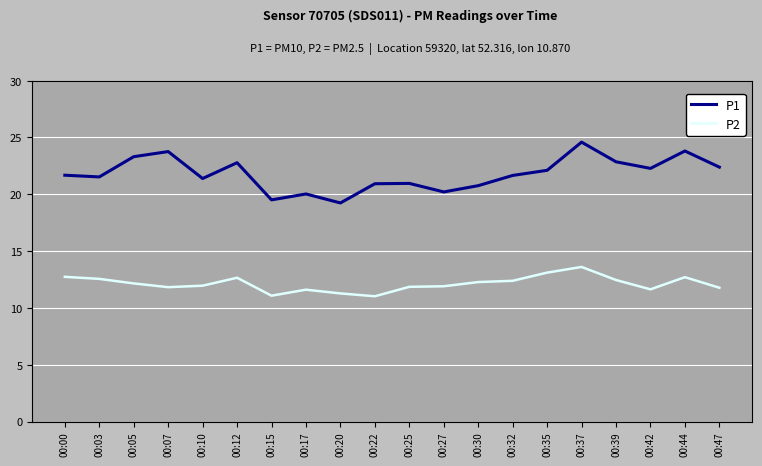

What is the difference between the P2 values at 00:47 and 00:39?

0.7